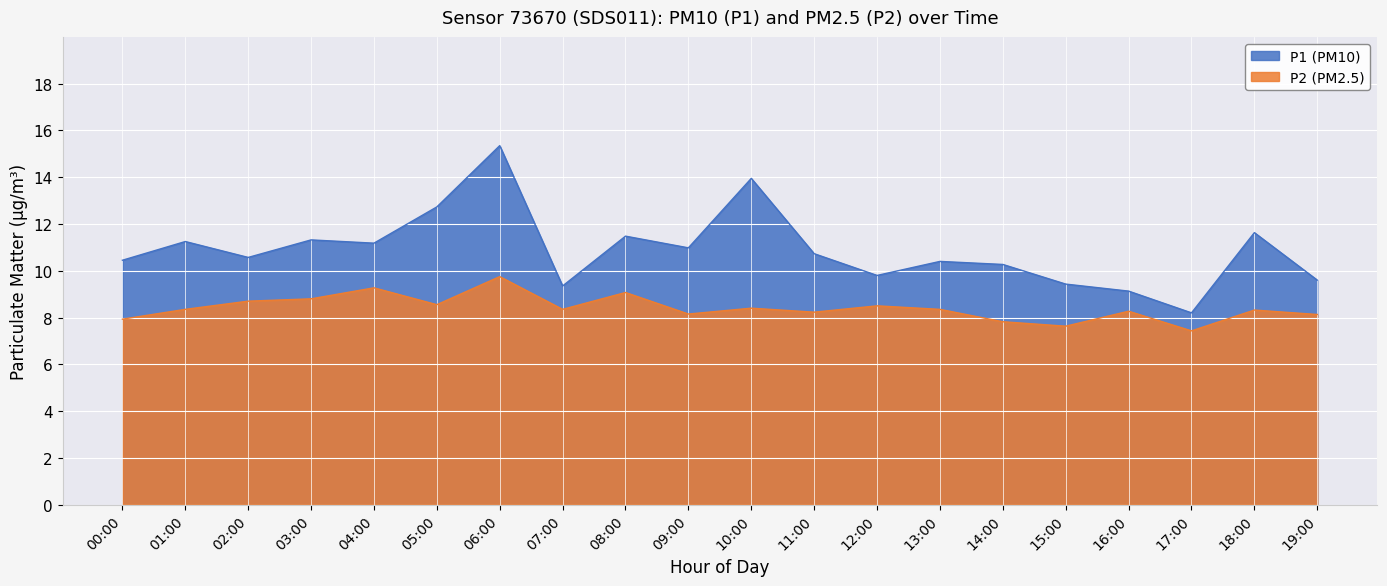

At how many categories does at least one series exceed 14?

1